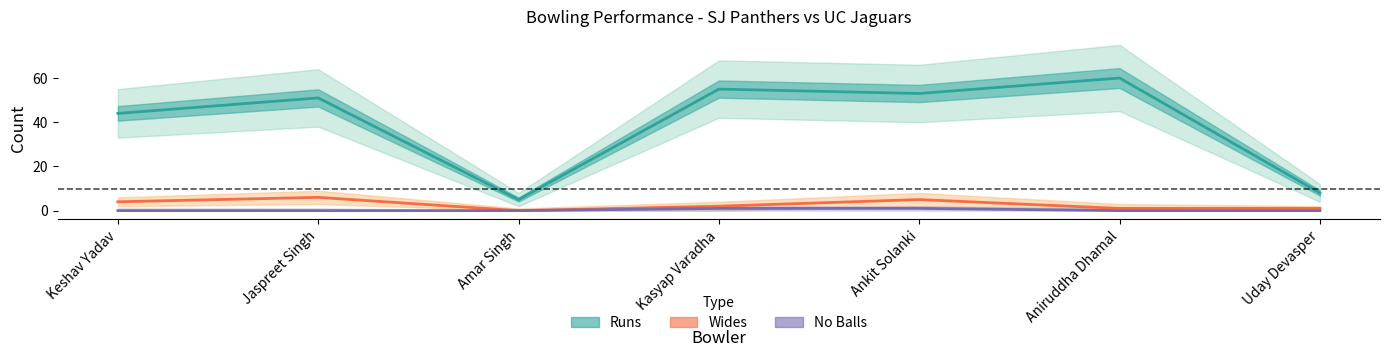

What are all the series names shown in the legend?

Runs, Wides, No Balls